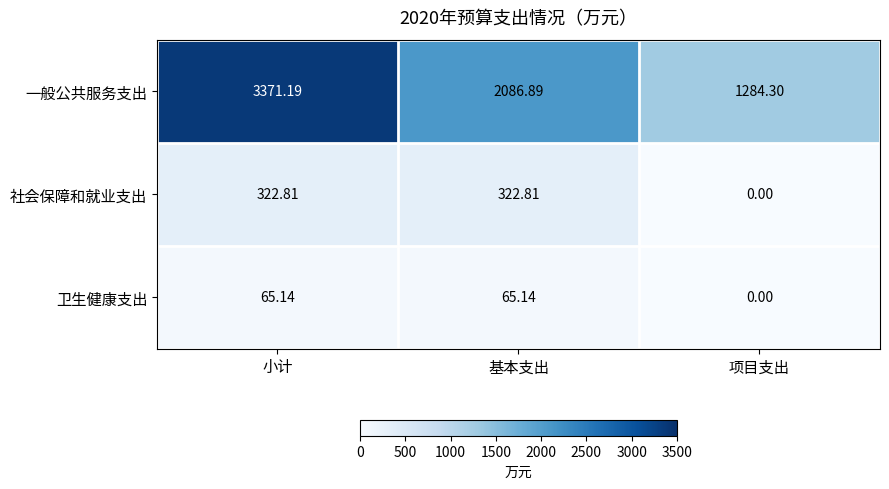

Which label corresponds to the smallest value in the chart?

项目支出